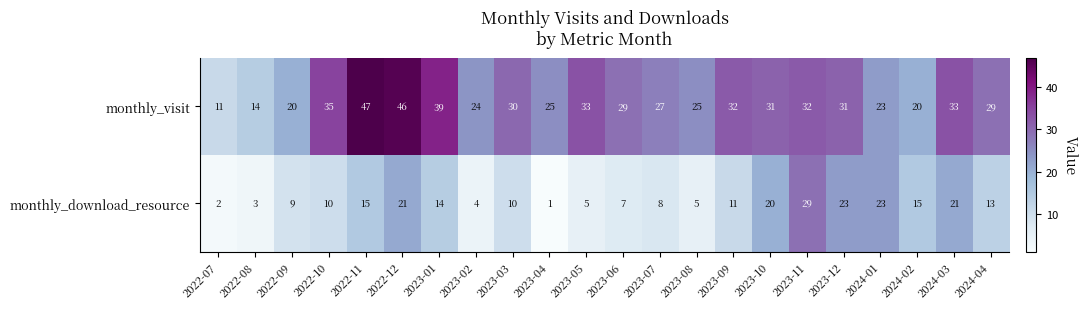

What is the spread (max minus min) of values at 2023-07?

19